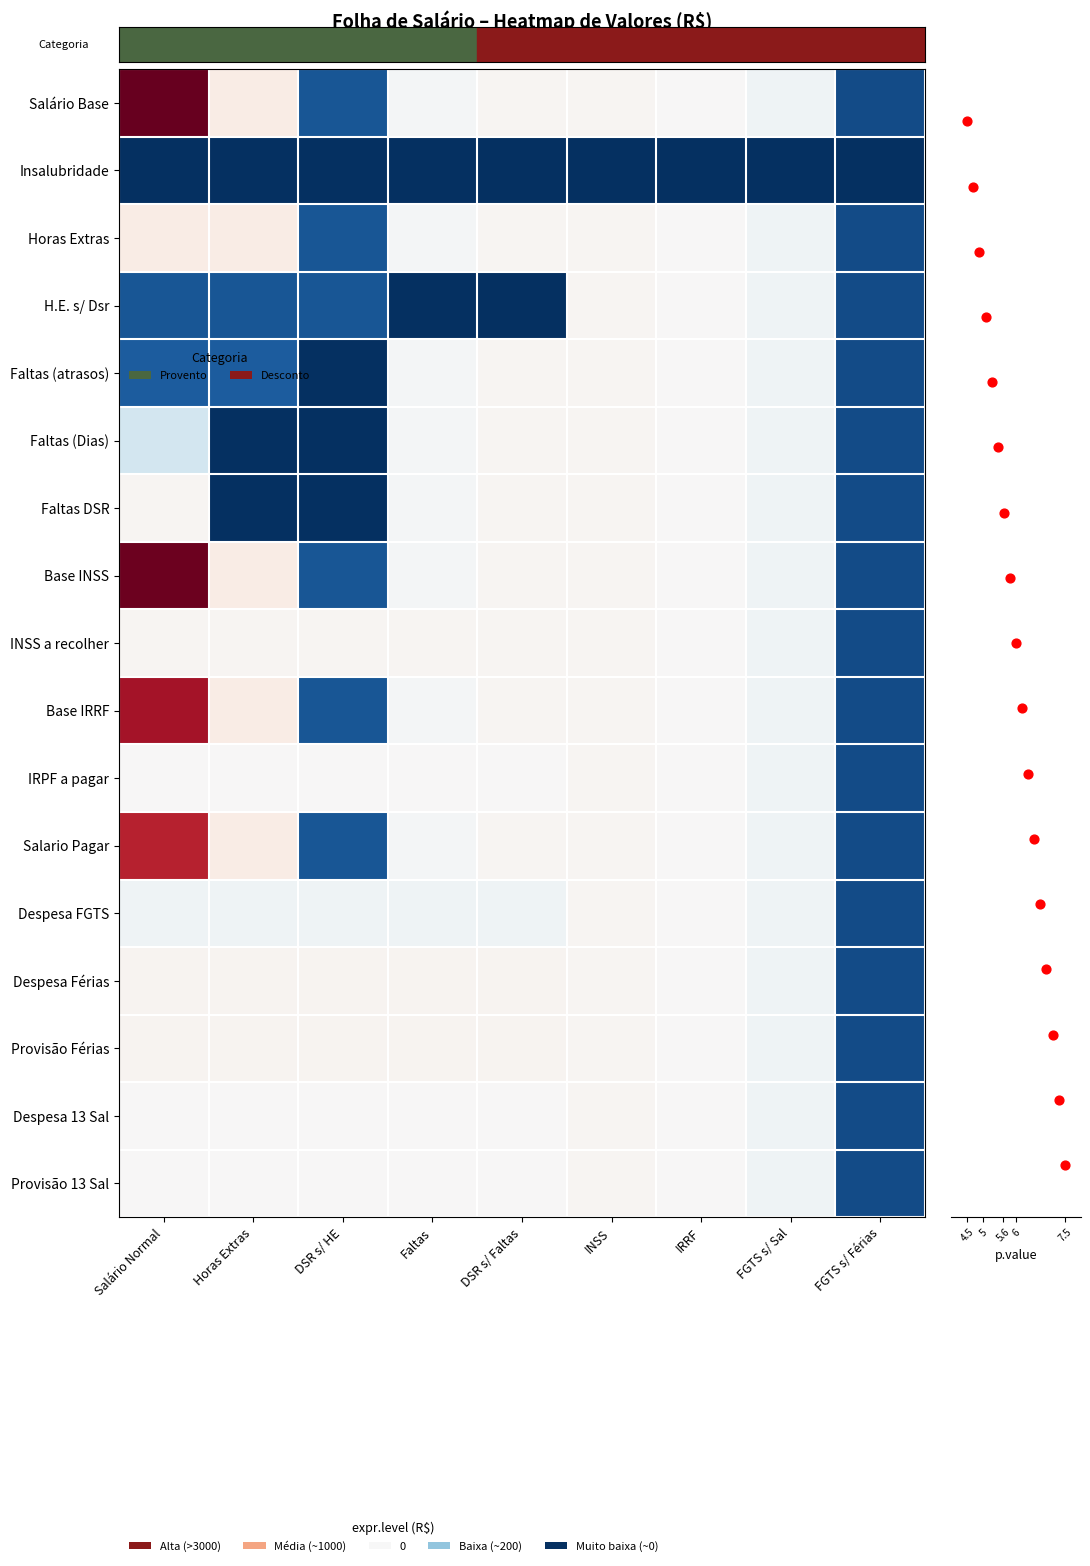

Between DSR s/ Faltas and FGTS s/ Sal, which series saw the biggest shift?

H.E. s/ Dsr